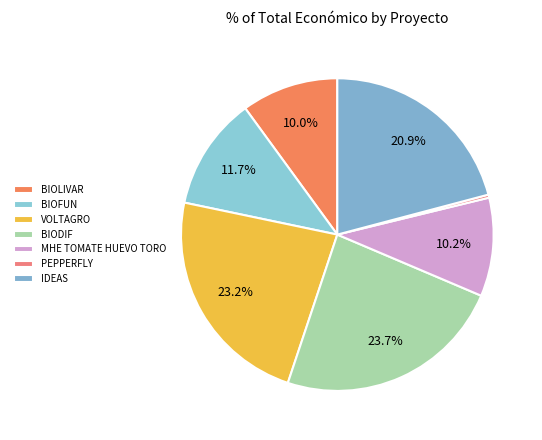

To the nearest percent, what is the difference between the largest and smallest slice percentages?

23%